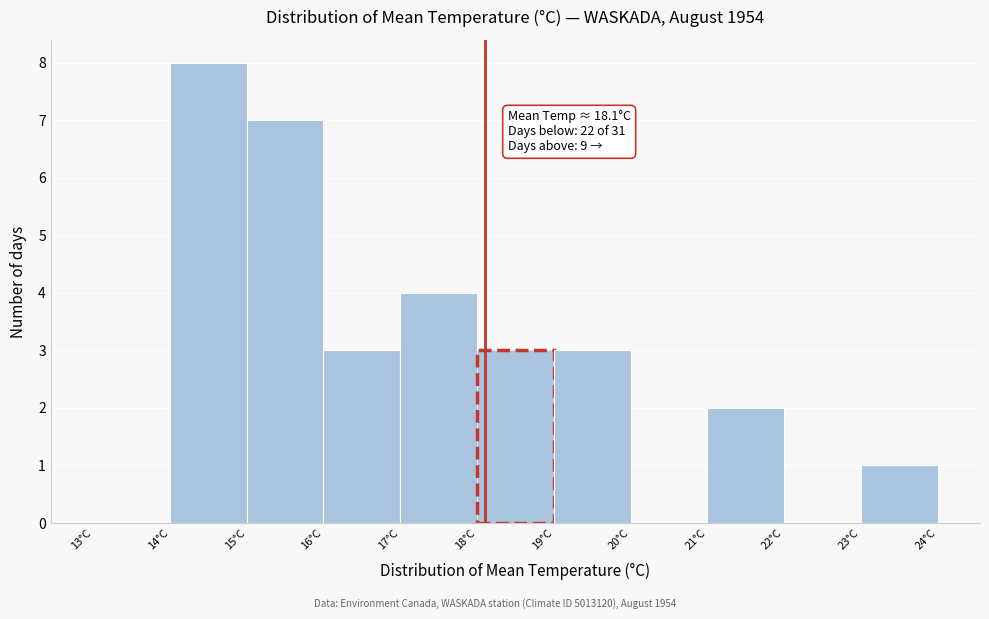

Which range on the x-axis has the tallest bar?

14 to 15